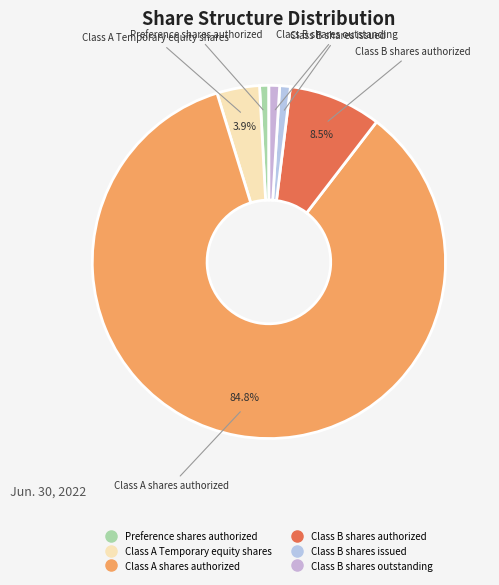

Does any single category account for the majority?

Yes